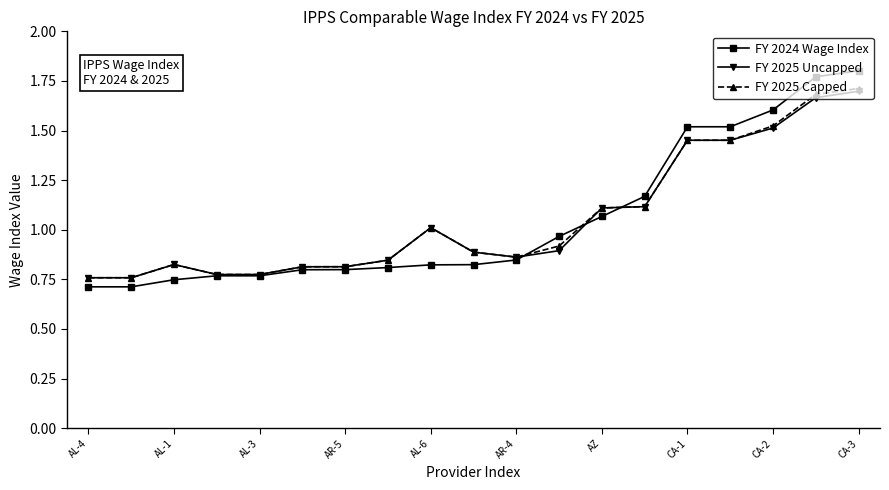

Which series has the widest spread of values?

FY 2024 Wage Index